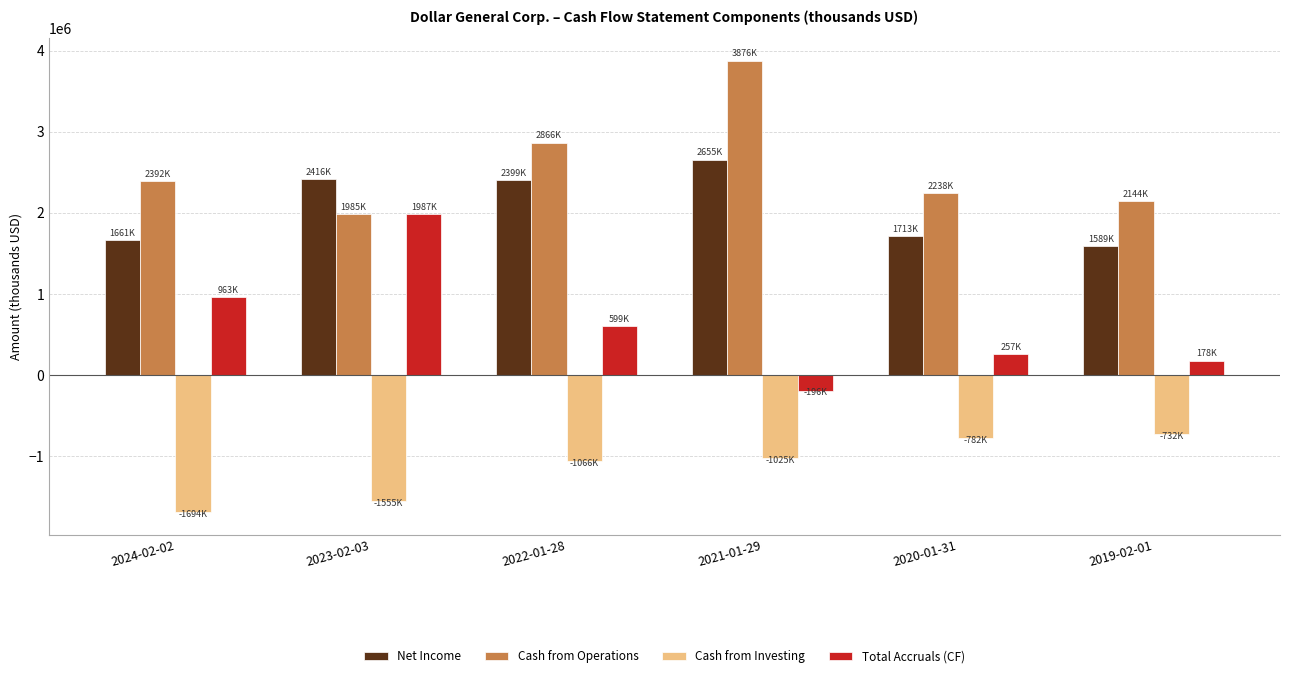

Is it true that Net Income equals 2399232 at 2022-01-28?

True